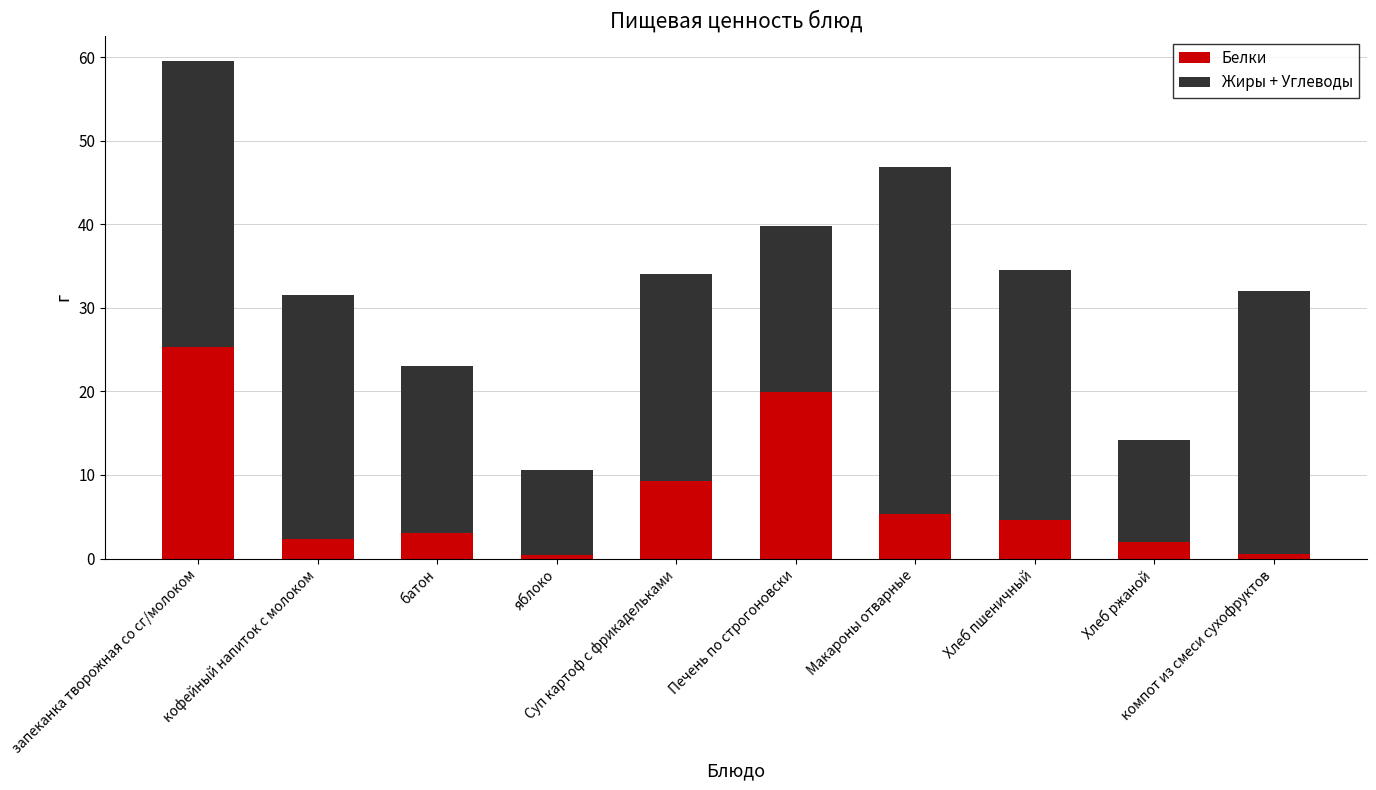

What is the highest value of the Белки series?

25.4